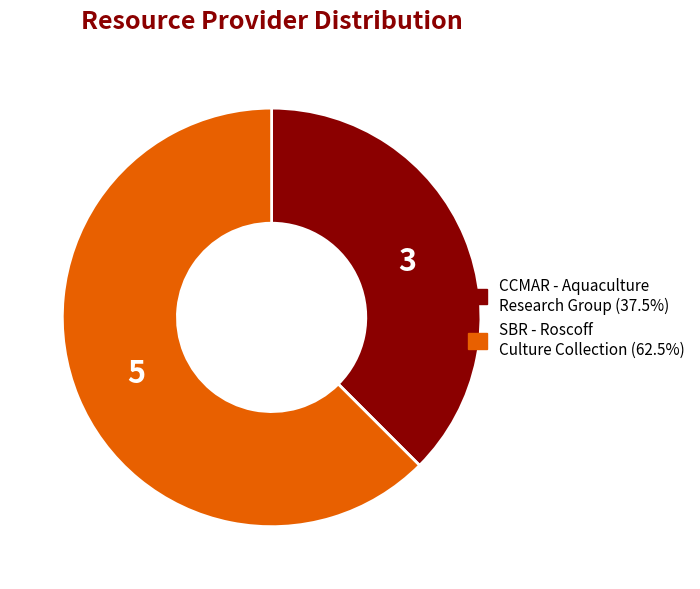

Is there a majority slice in this chart?

Yes